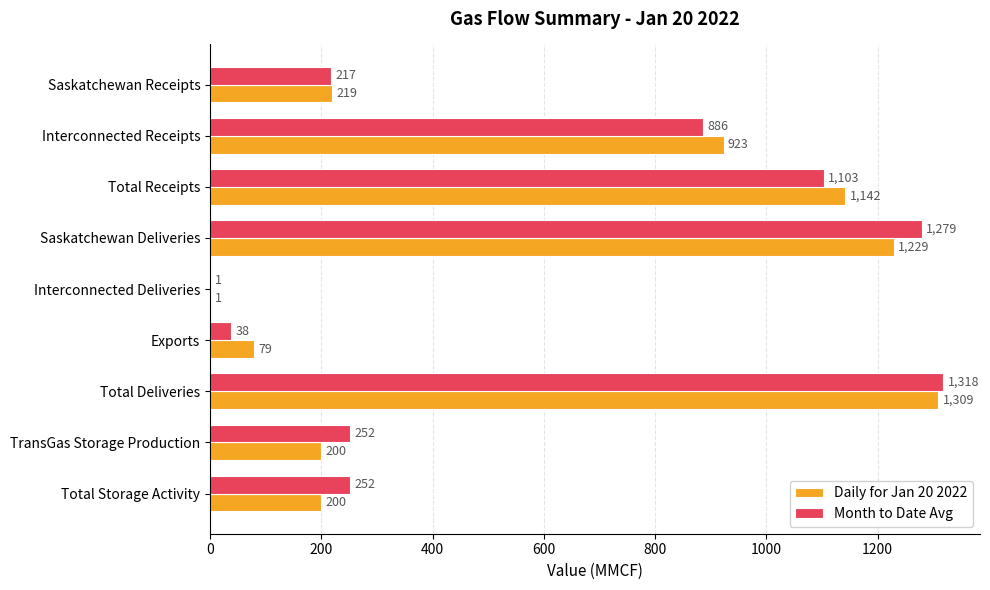

Count the number of data series in this chart.

2